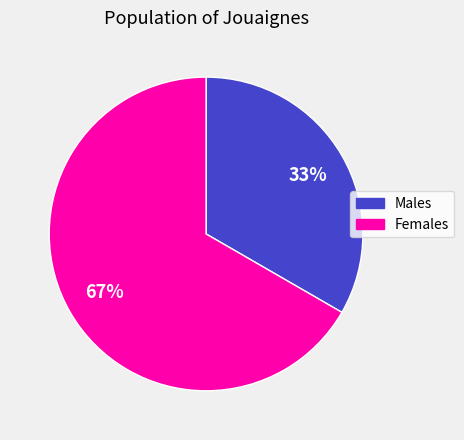

To the nearest percent, what is the average slice percentage?

50%